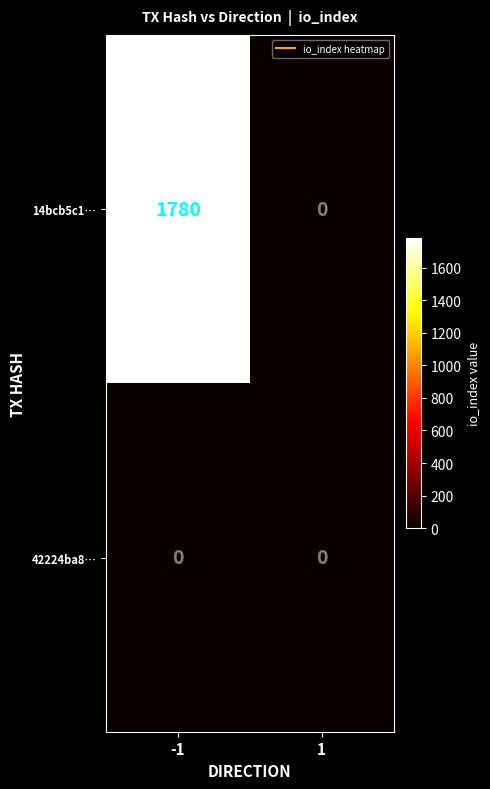

Between -1 and 1, which series saw the biggest shift?

14bcb5c1…